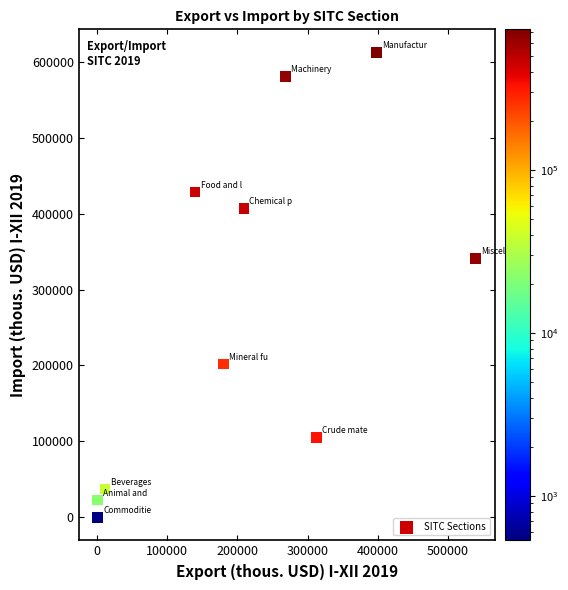

What Y value in the scatter plot is closest to 306232?

340803.2